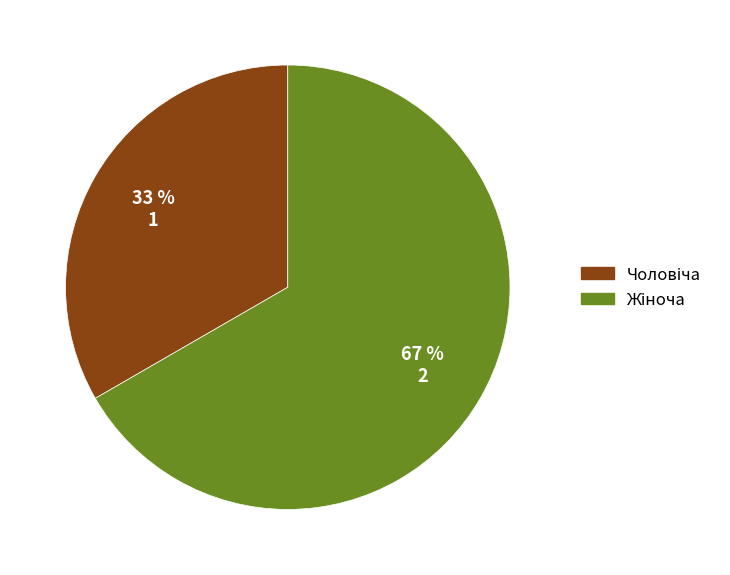

Does any single category account for the majority?

Yes